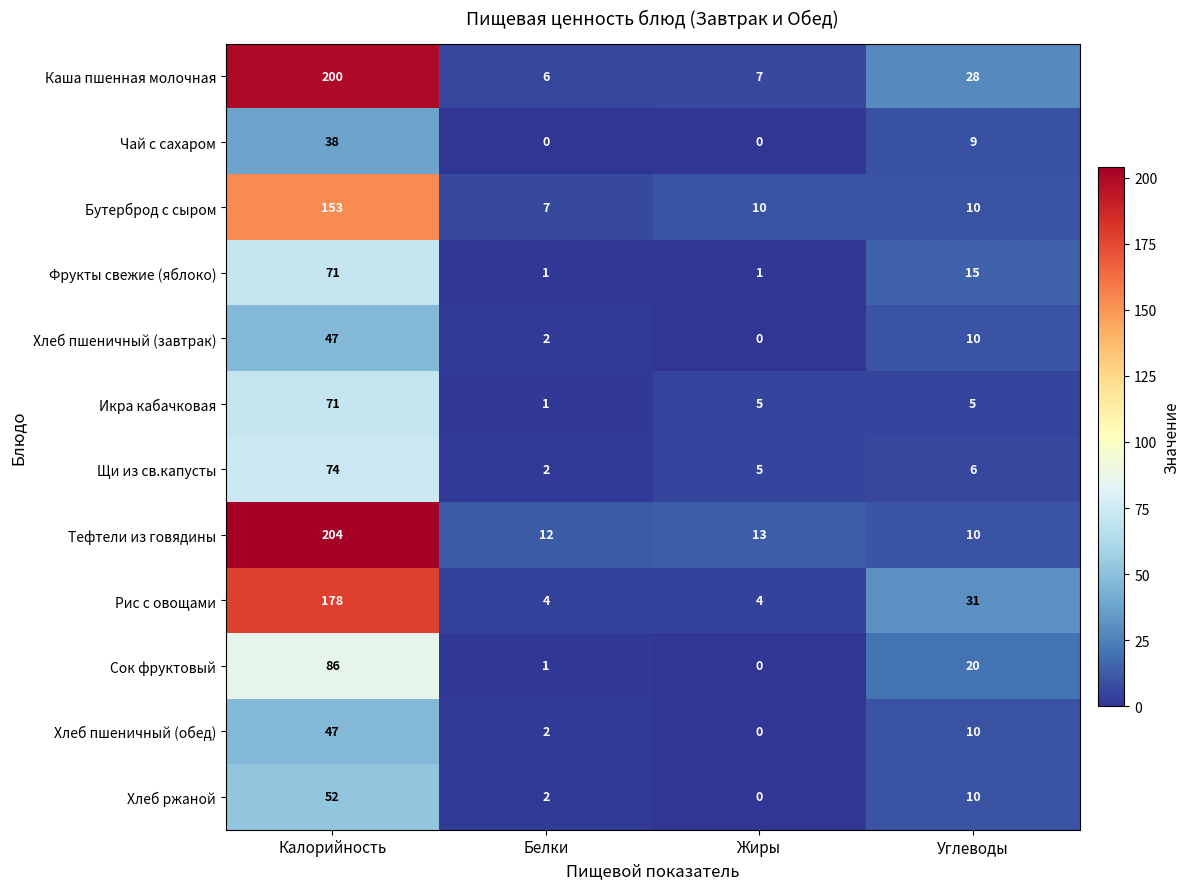

Count the Чай с сахаром values in the range 0 to 38.

4